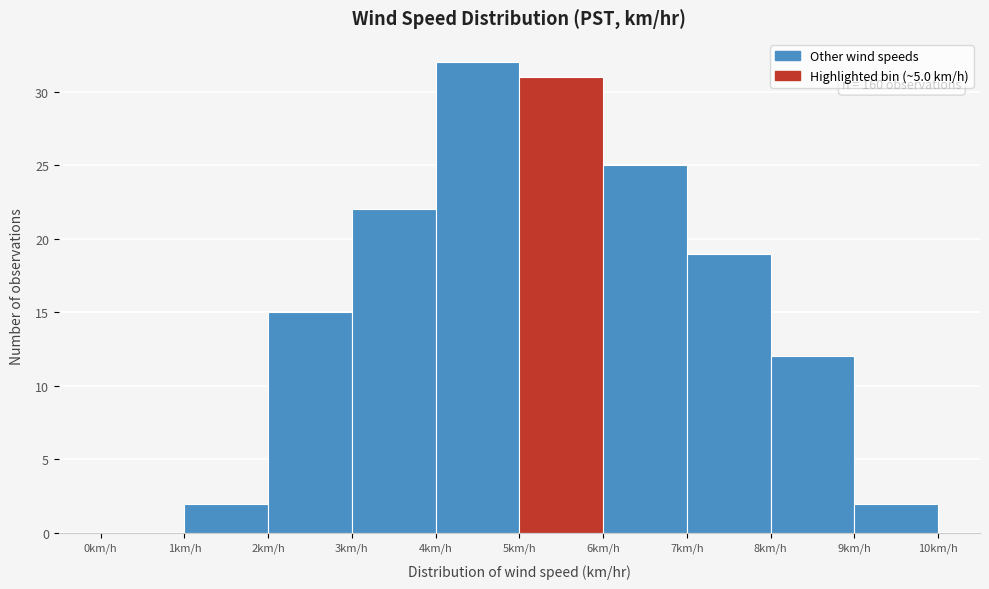

Over which range of the x-axis is the bar tallest?

4 to 5